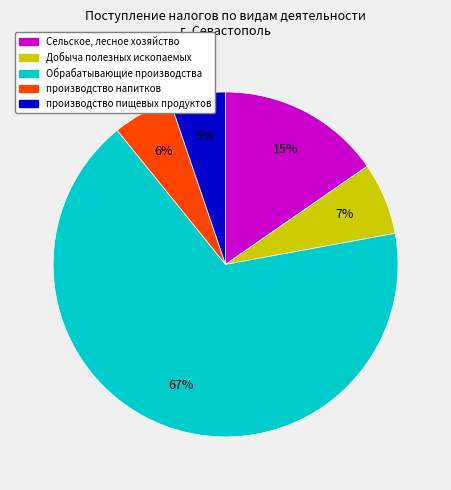

The Добыча полезных ископаемых slice represents 7% of the pie. True or false?

True